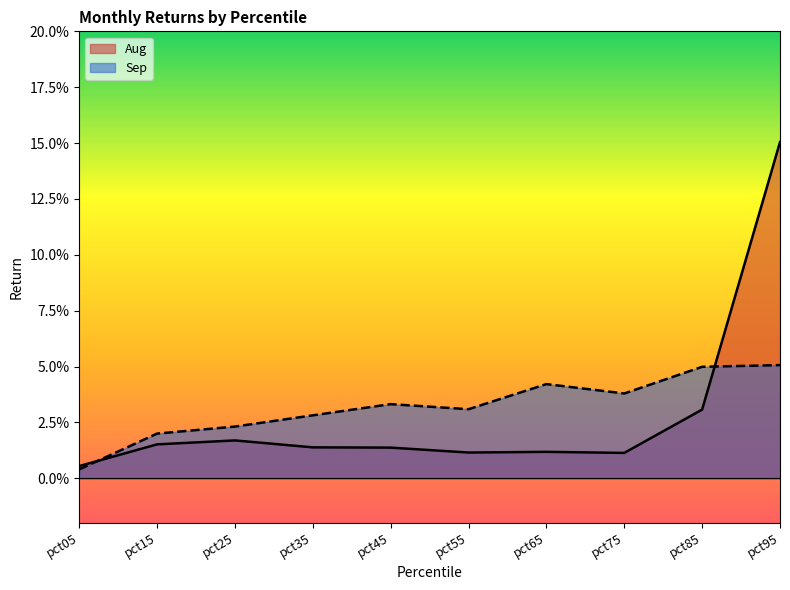

The Sep series shows 0.0 at pct15. True or false?

False